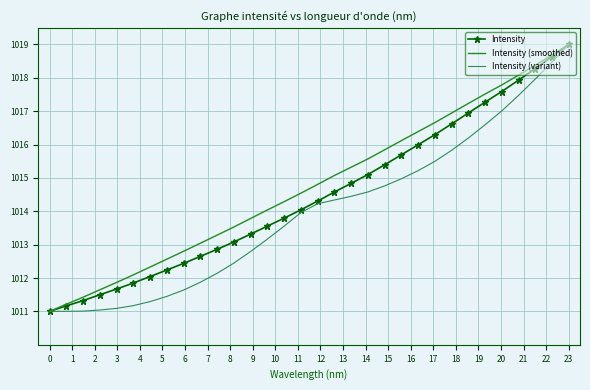

Rank the series by their average value, from highest to lowest.

Intensity (smoothed), Intensity, Intensity (variant)